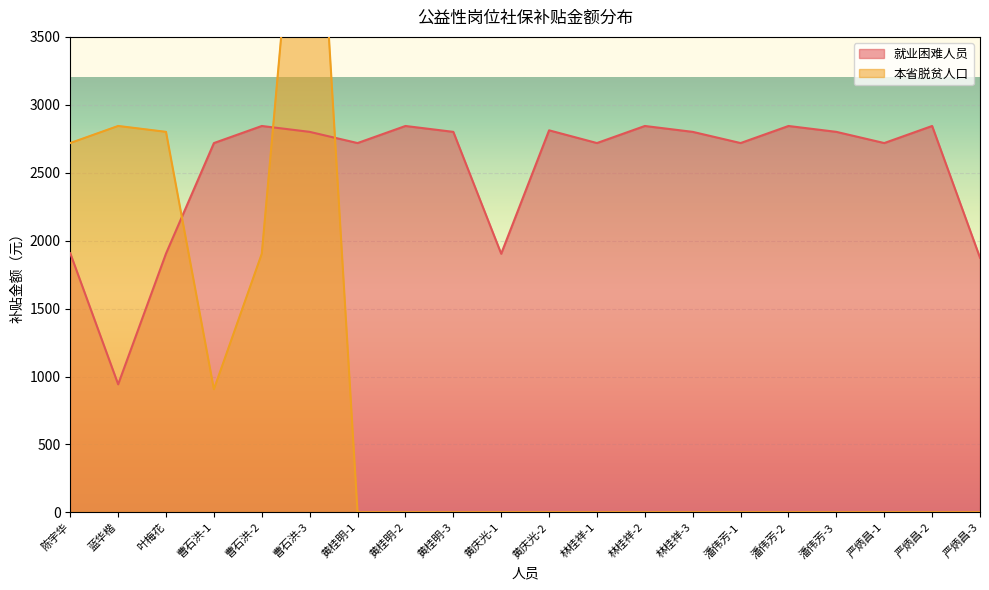

List the labels in order of 本省脱贫人口 value, largest first.

曹石洪-3, 蓝华楷, 叶梅花, 陈宇华, 曹石洪-2, 曹石洪-1, 黄桂明-1, 黄桂明-2, 黄桂明-3, 黄庆光-1, 黄庆光-2, 林桂祥-1, 林桂祥-2, 林桂祥-3, 潘伟芳-1, 潘伟芳-2, 潘伟芳-3, 严炳昌-1, 严炳昌-2, 严炳昌-3